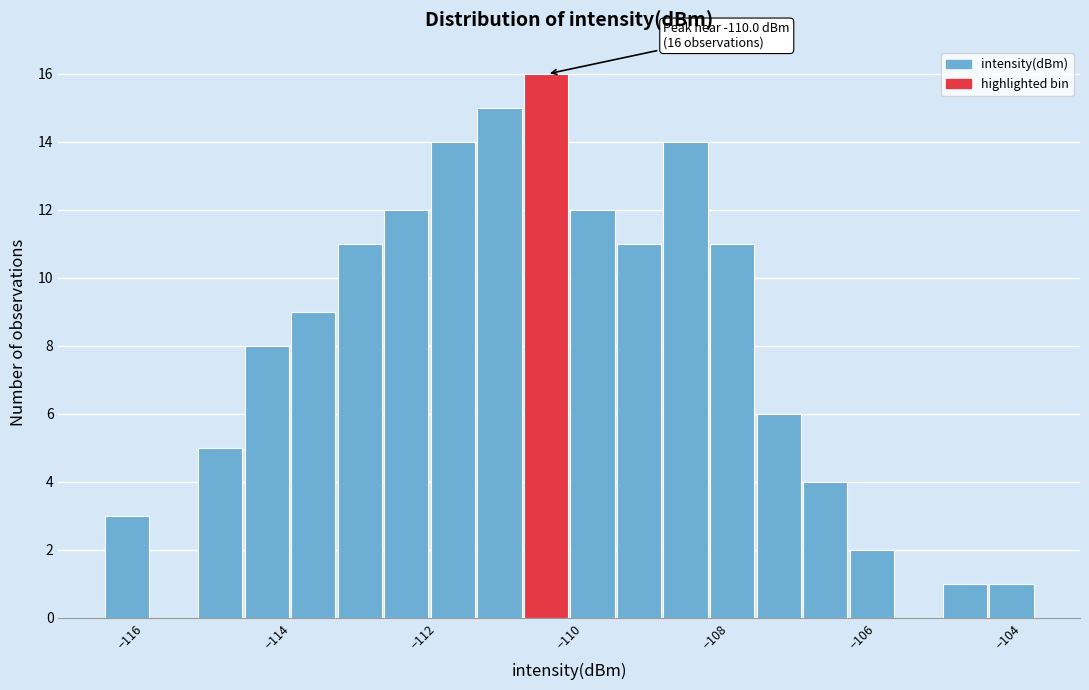

Read against the x-axis, roughly where is the centre of the tallest bar?

-110.4